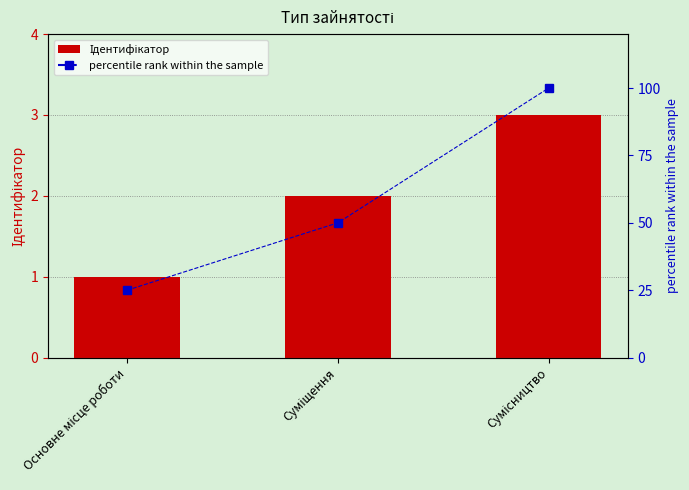

The percentile rank within the sample series shows 100 at Сумісництво. True or false?

True